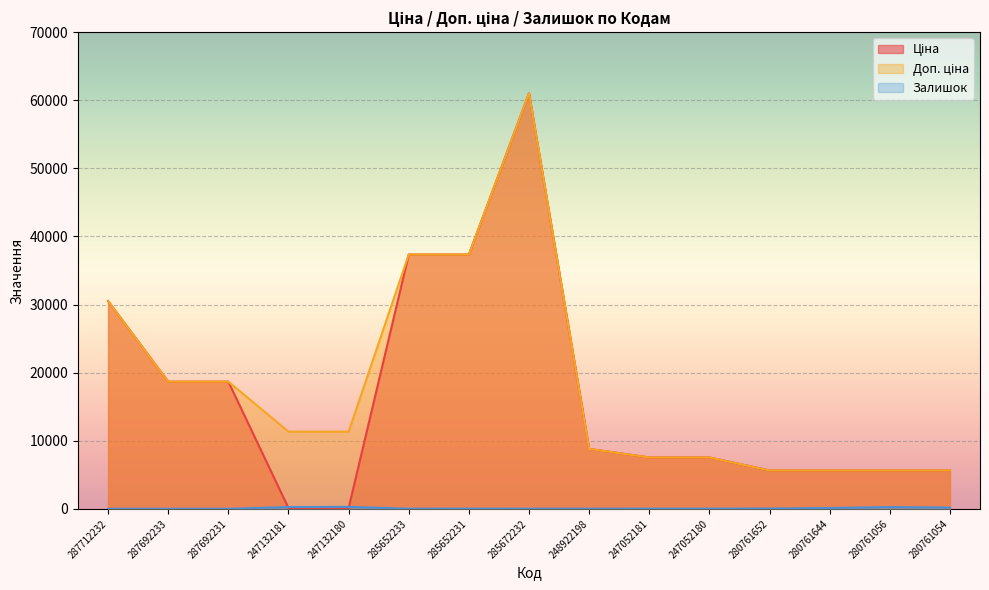

How many times do Ціна and Залишок cross each other?

2